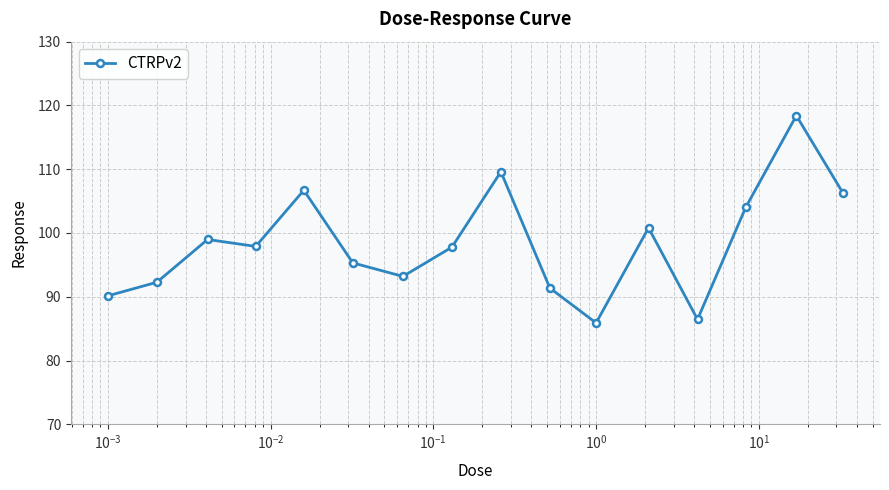

What is the value of the 15th point from the left?

118.4